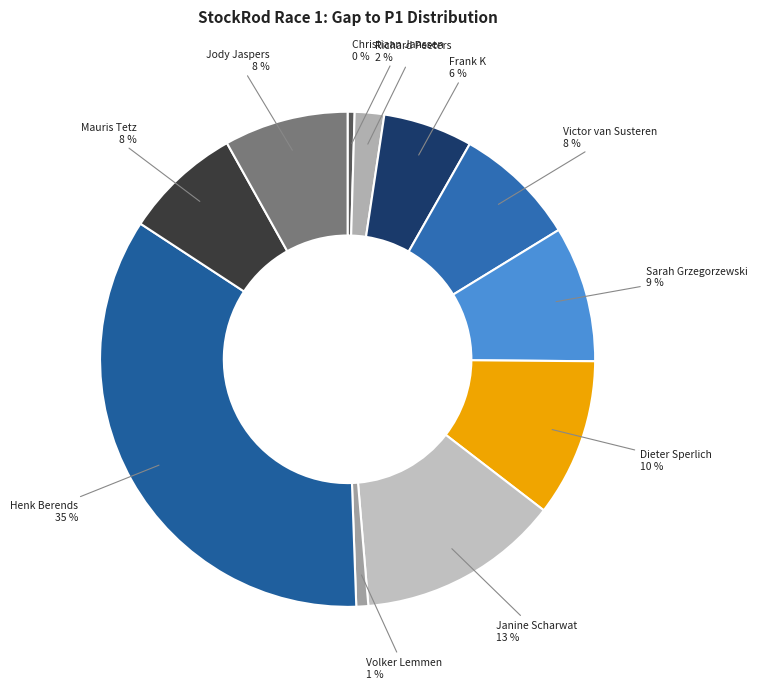

Is there a majority slice in this chart?

No